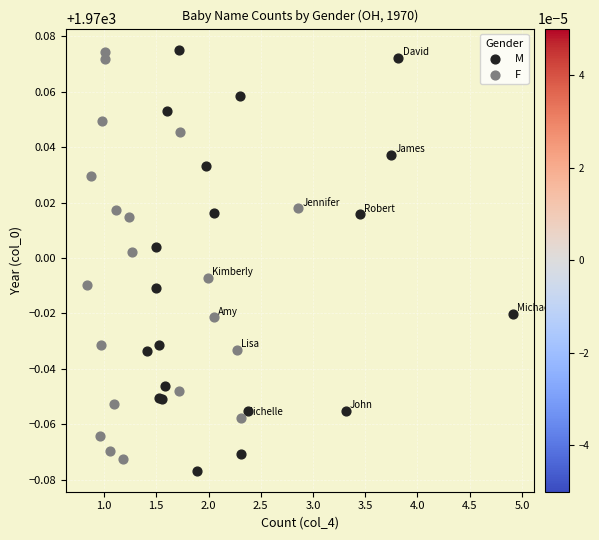

What are all the series names shown in the legend?

M, F